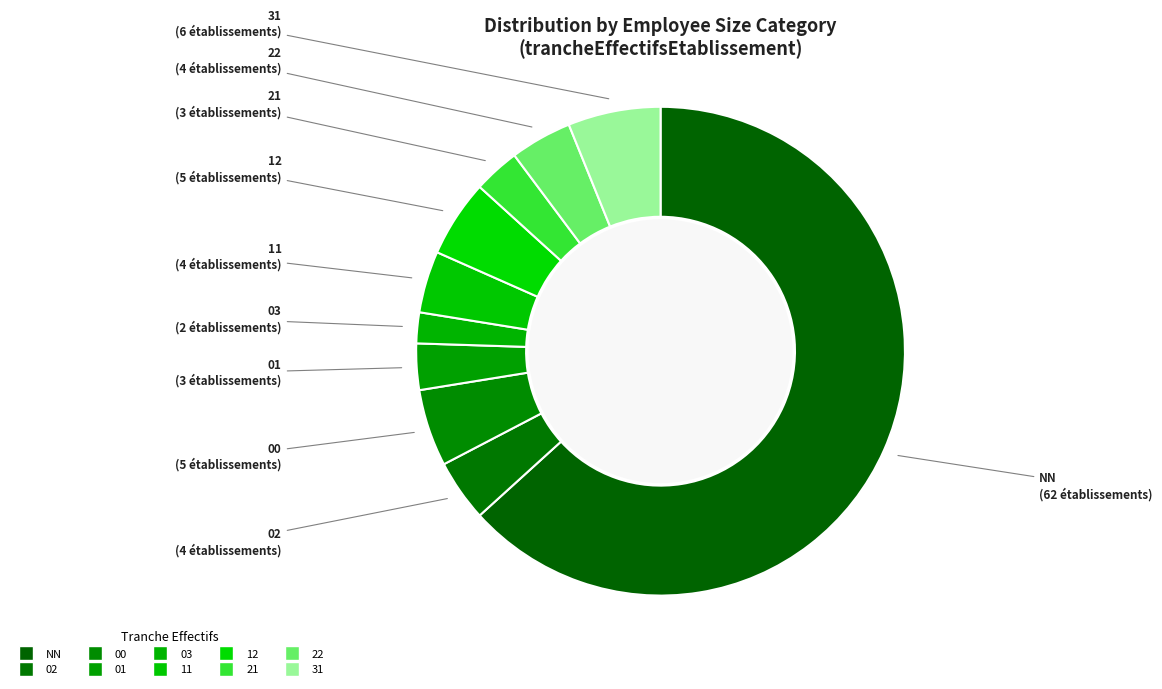

Which category has the smallest portion of the pie?

03